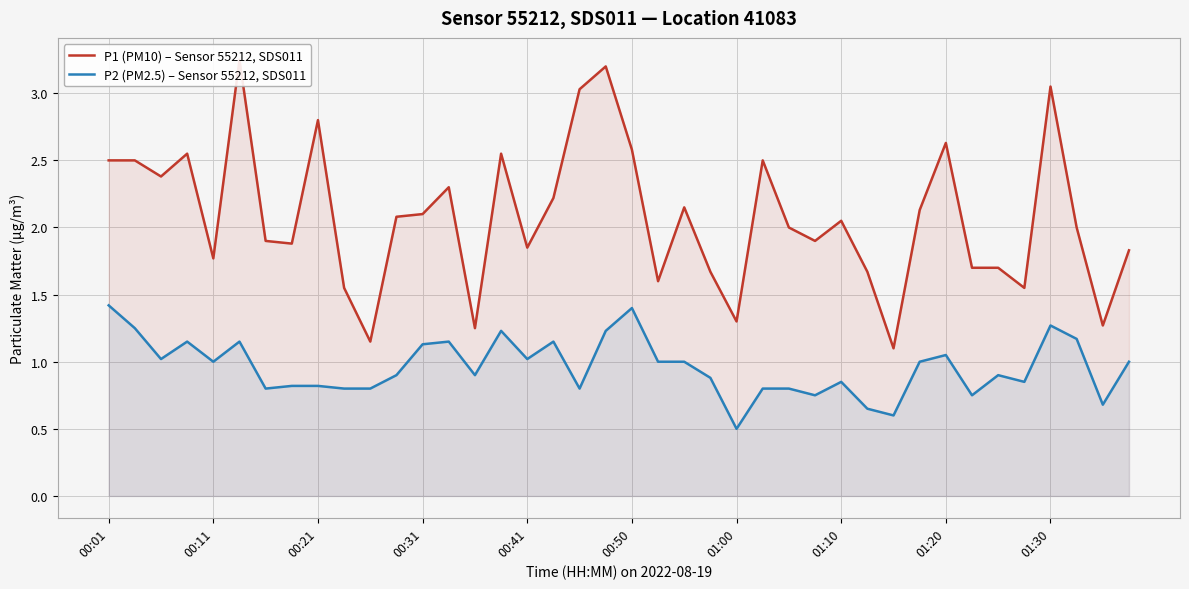

At which label is P2 (PM2.5) – Sensor 55212, SDS011 closest to 0?

01:00